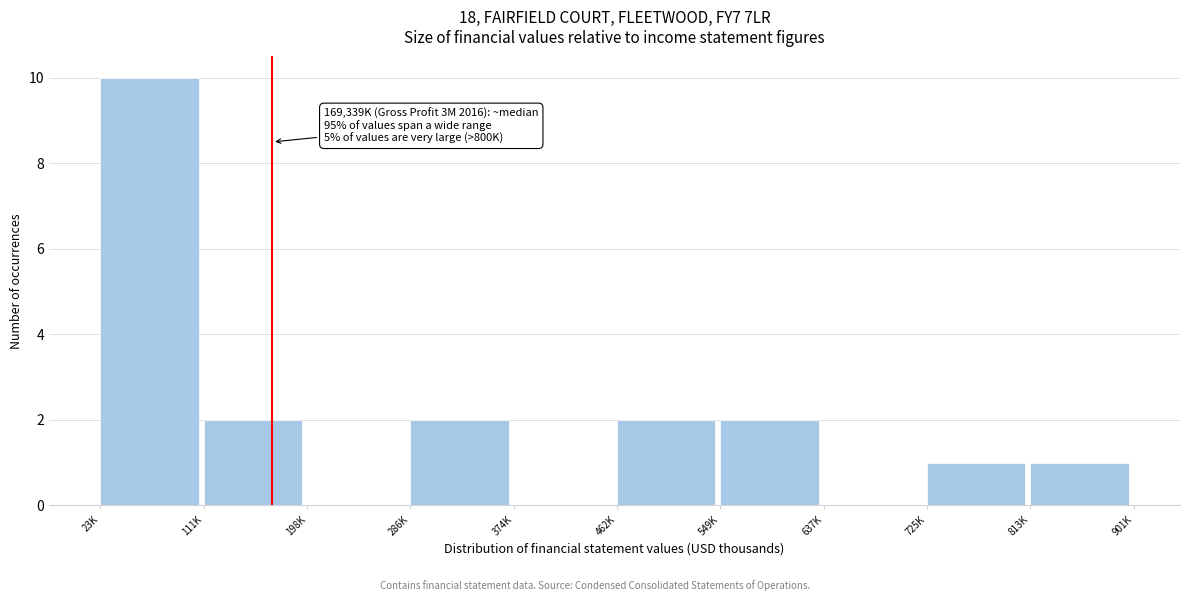

Reading right to left, list all the values displayed in this chart.

813K=1	725K=1	637K=0	549K=2	462K=2	374K=0	286K=2	198K=0	111K=2	23K=10